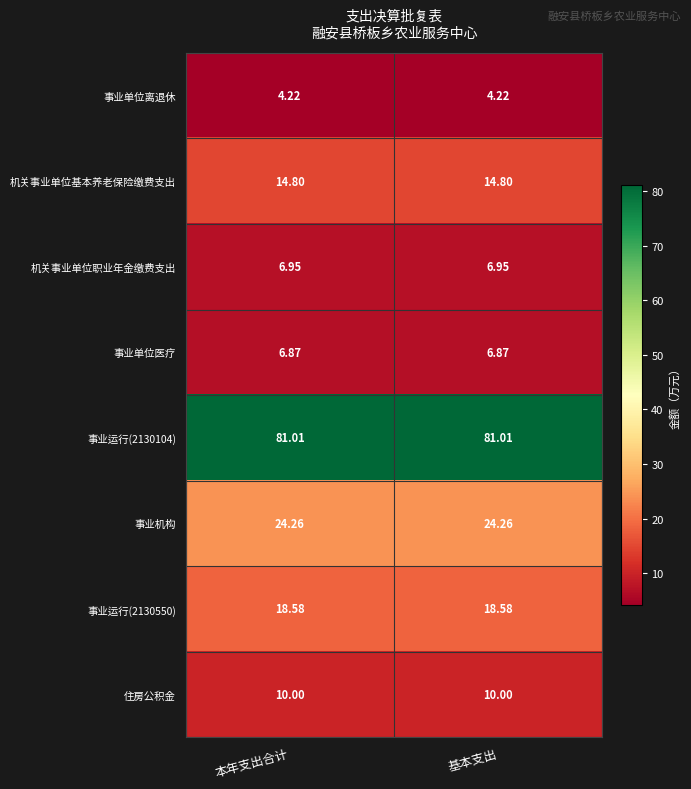

Is the value of 事业运行(2130550) at 本年支出合计 greater than the value of 机关事业单位基本养老保险缴费支出 at 基本支出?

Yes